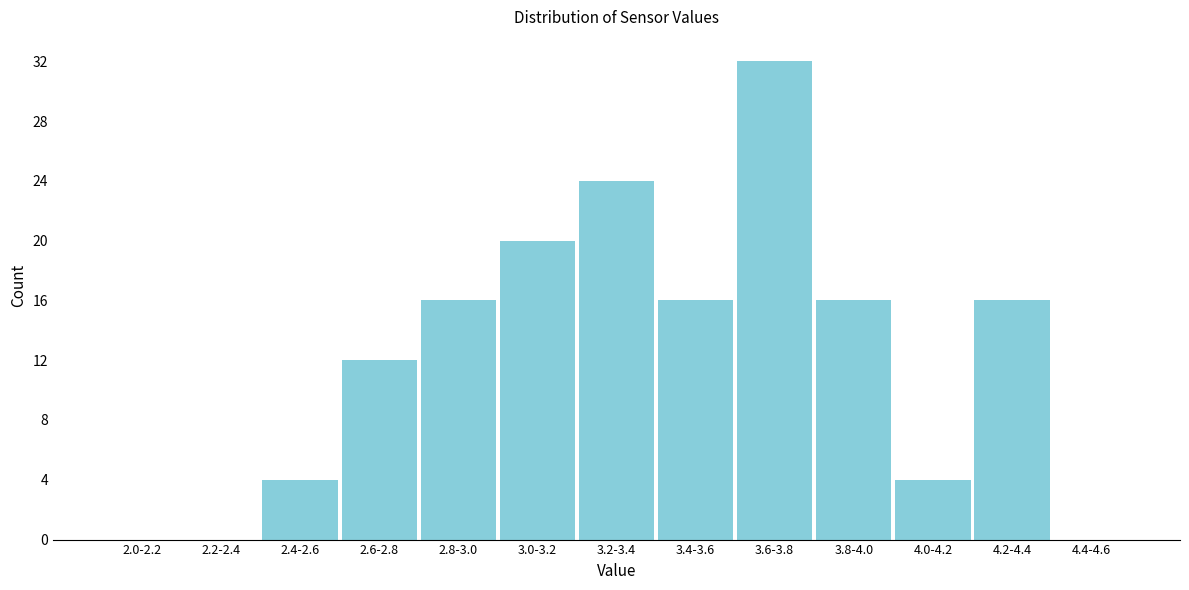

Reading left to right, extract all data points from this chart.

2.0-2.2=0	2.2-2.4=0	2.4-2.6=4	2.6-2.8=12	2.8-3.0=16	3.0-3.2=20	3.2-3.4=24	3.4-3.6=16	3.6-3.8=32	3.8-4.0=16	4.0-4.2=4	4.2-4.4=16	4.4-4.6=0